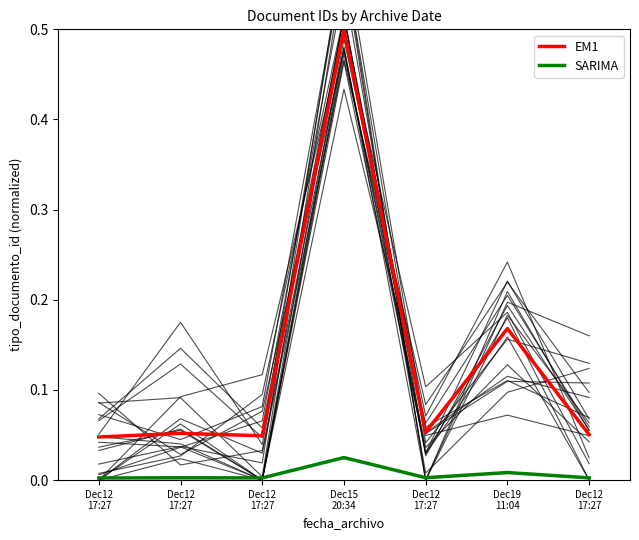

List the labels in order of SARIMA value, smallest first.

Dec12
17:27, Dec12
17:27, Dec12
17:27, Dec12
17:27, Dec12
17:27, Dec19
11:04, Dec15
20:34